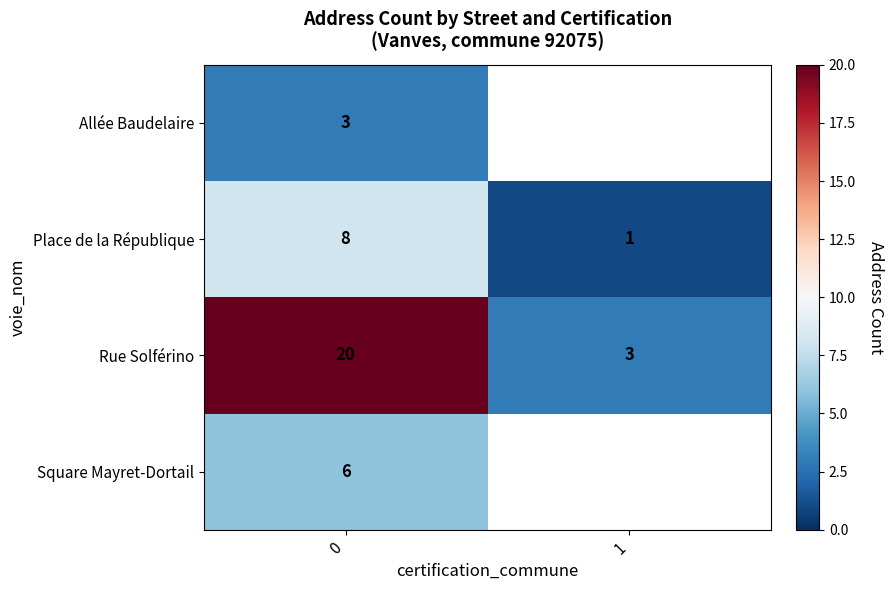

At how many categories does at least one series exceed 10?

1